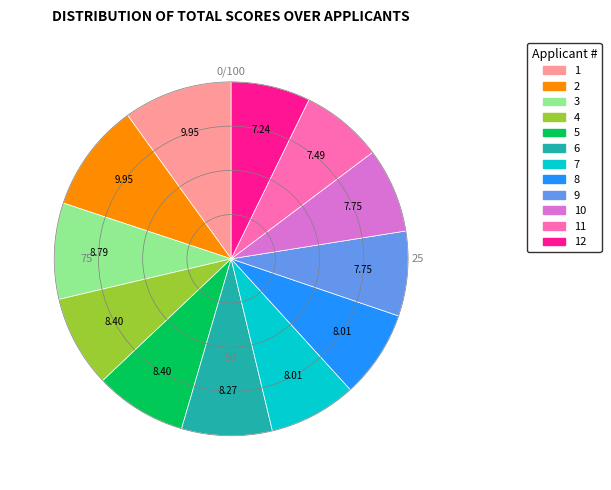

Does any single category account for the majority?

No